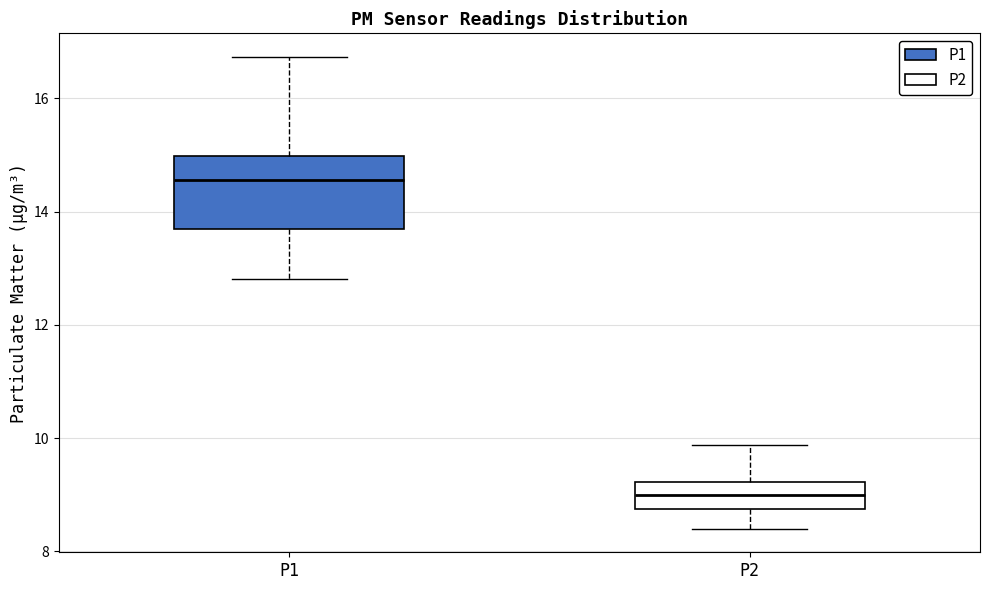

Which box has the highest median line?

P1